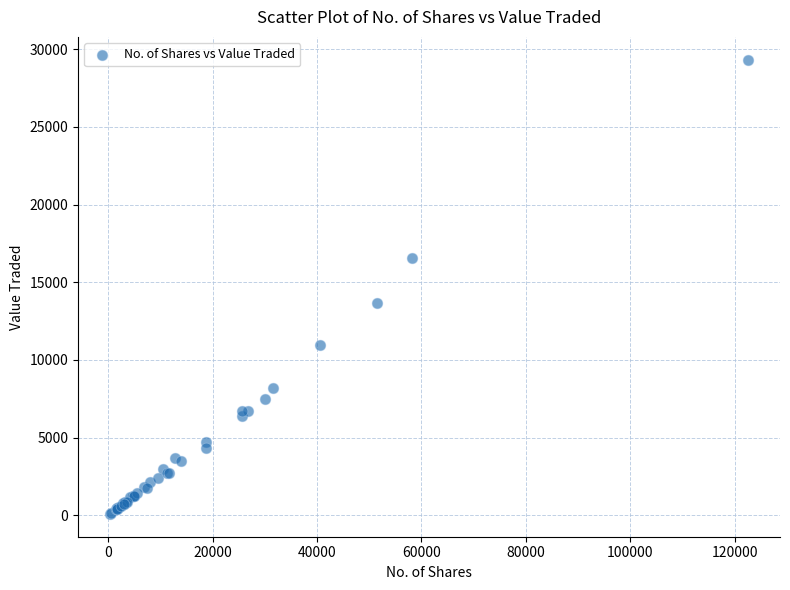

What Y value in the scatter plot is closest to 14706?

13655